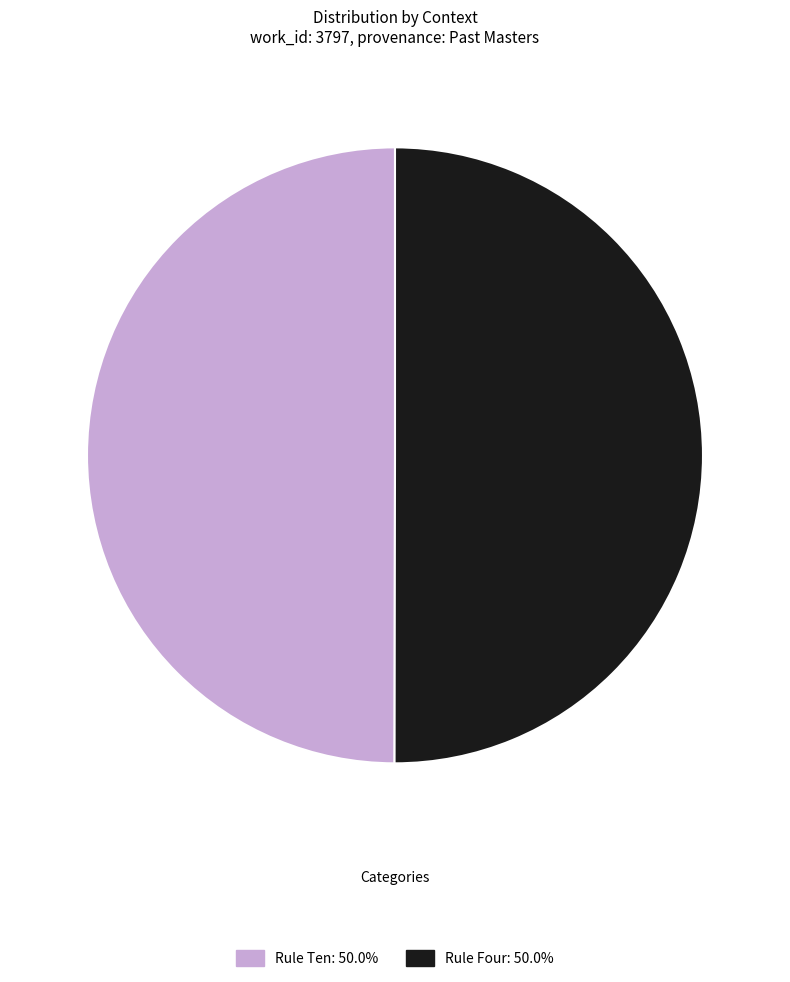

How many segments does this pie chart have?

2